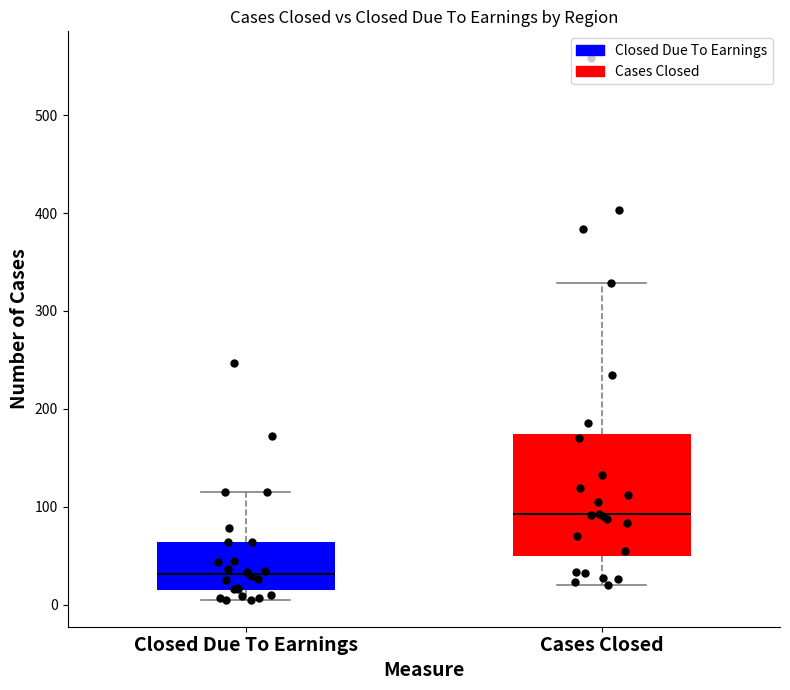

Which box is the tallest, from its lower edge to its upper edge?

Cases Closed